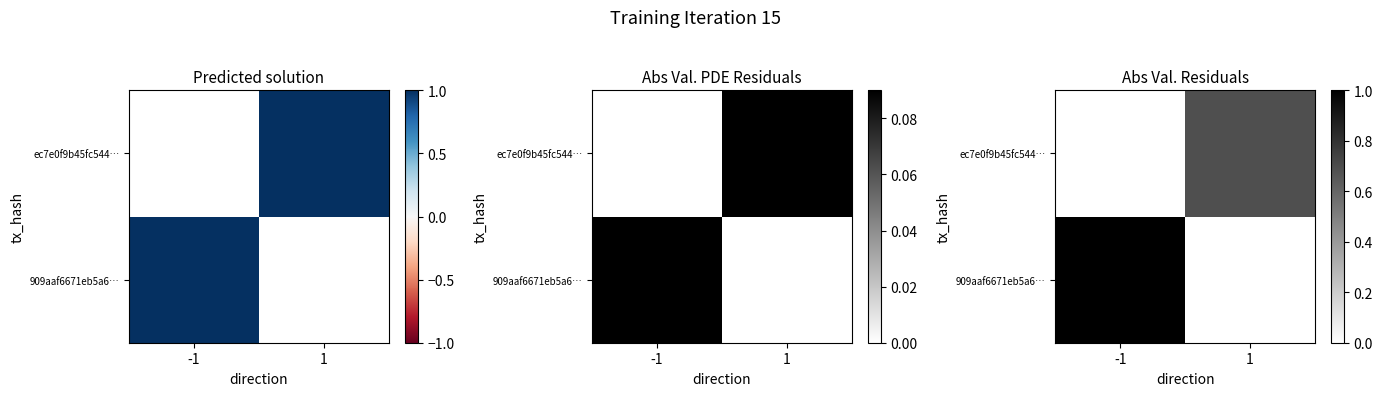

How many positive values does the ec7e0f9b45fc544… series have?

1